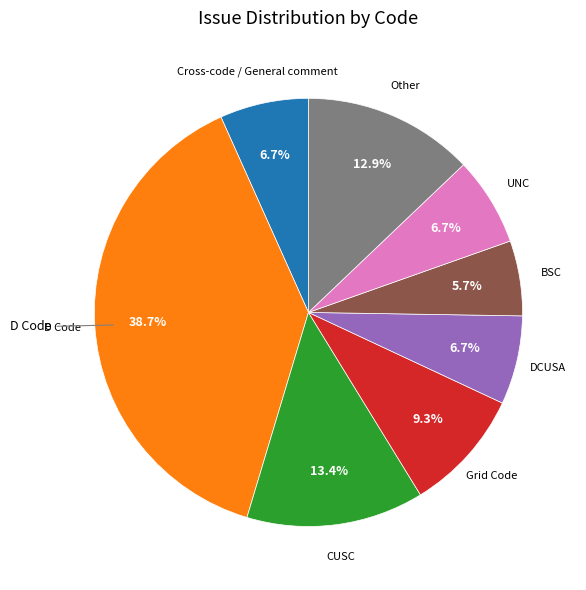

Is there a majority slice in this chart?

No